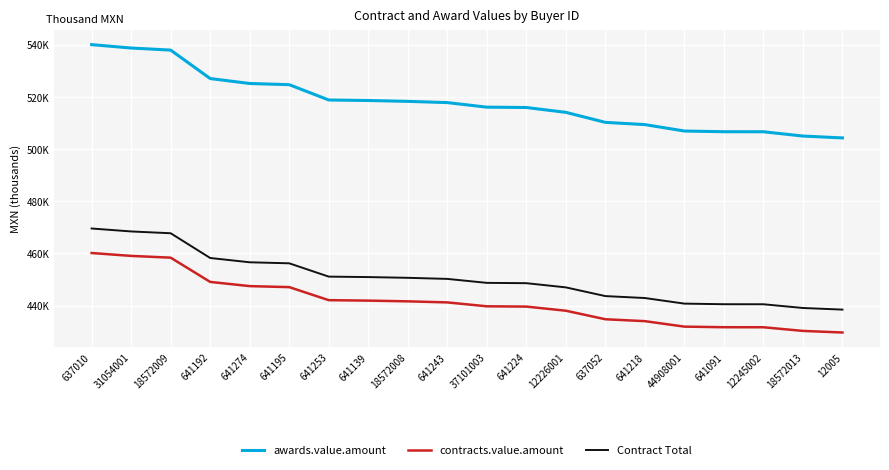

True or false: awards.value.amount has more than 2 interior local peaks.

False